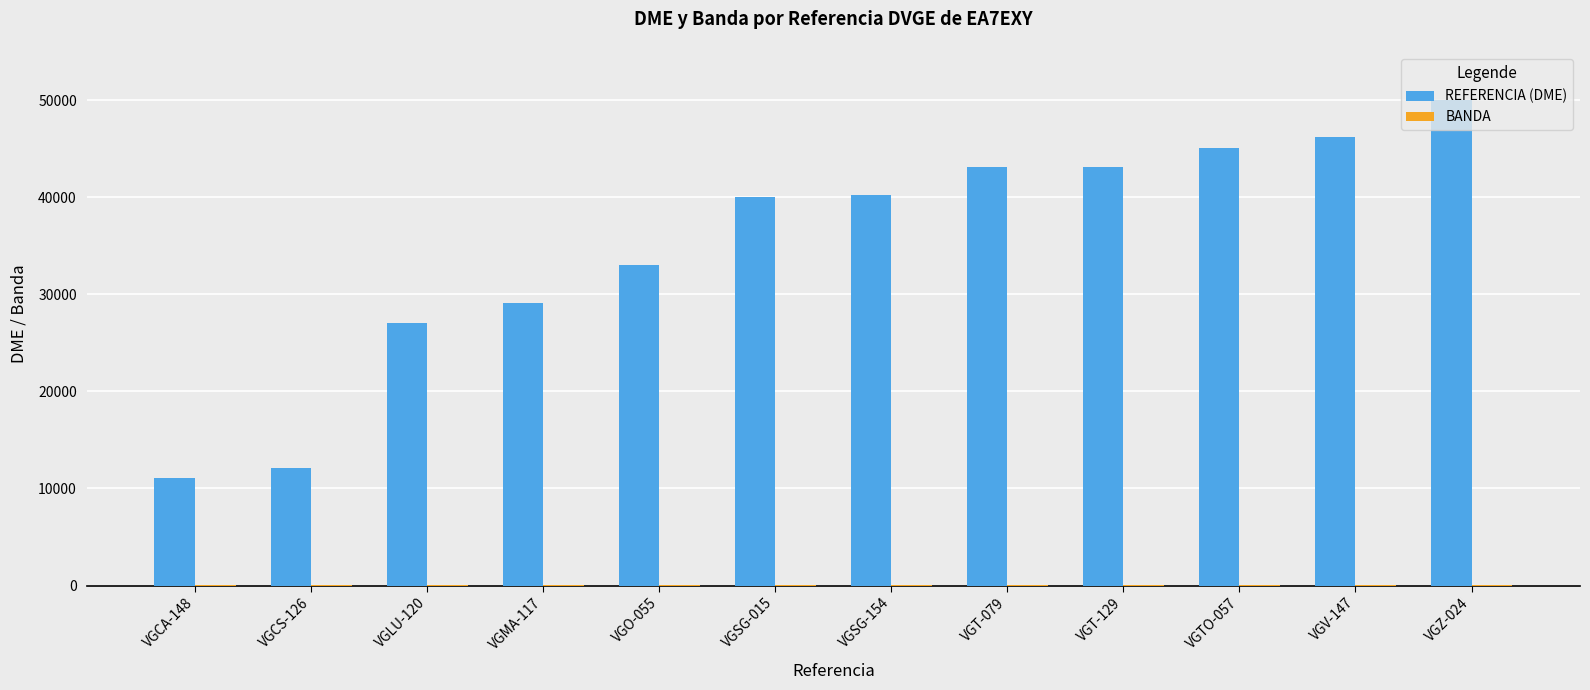

At which category does the chart reach its peak across all series?

VGZ-024